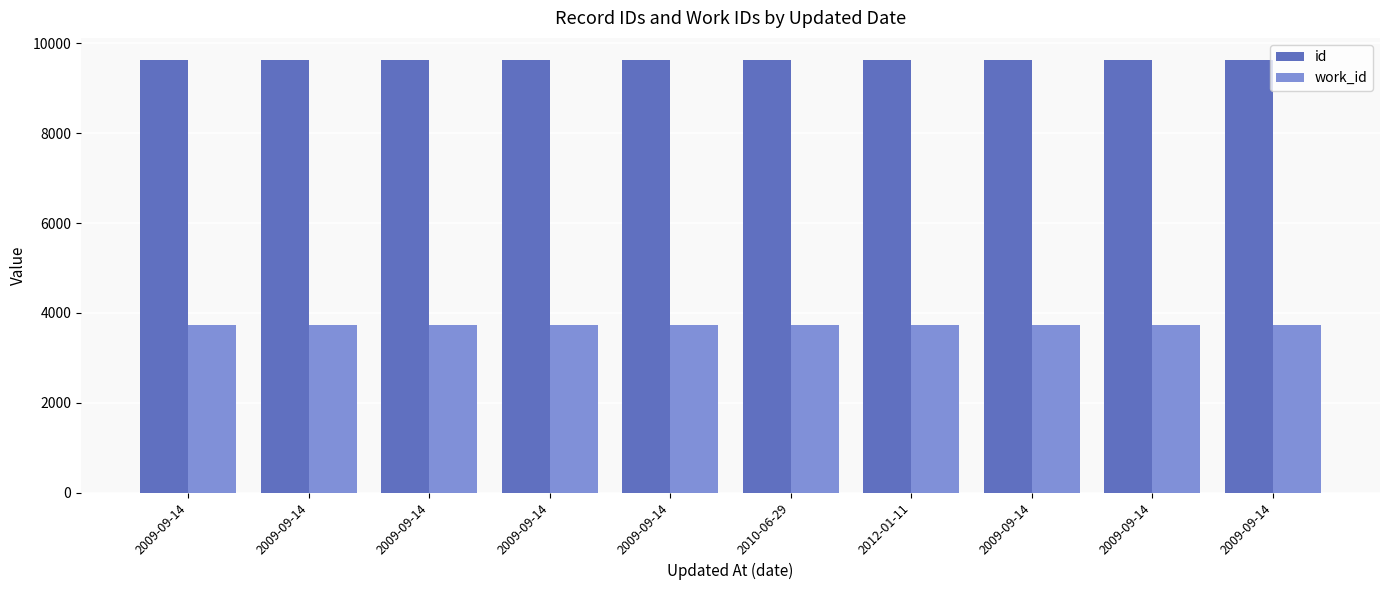

How many groups of bars are there?

10